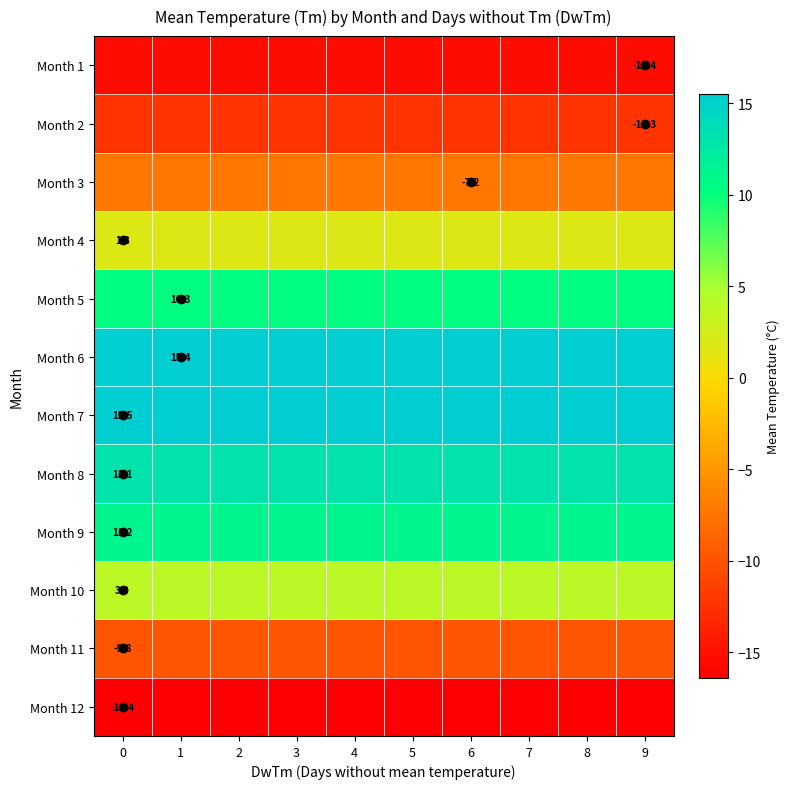

Rank the series by their maximum value, from lowest to highest.

Month 12, Month 1, Month 2, Month 11, Month 3, Month 4, Month 10, Month 5, Month 9, Month 8, Month 6, Month 7